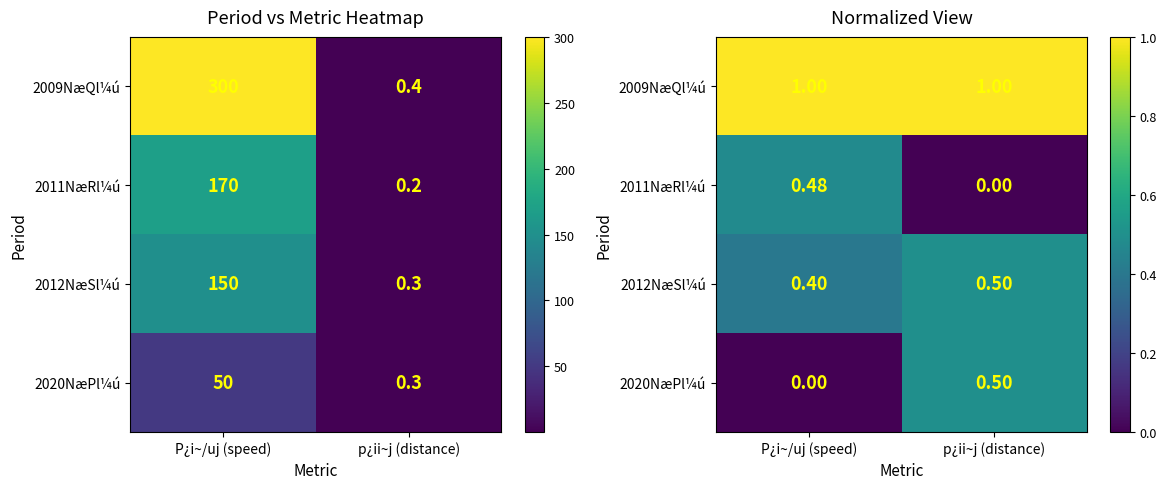

Count the number of data series in this chart.

4